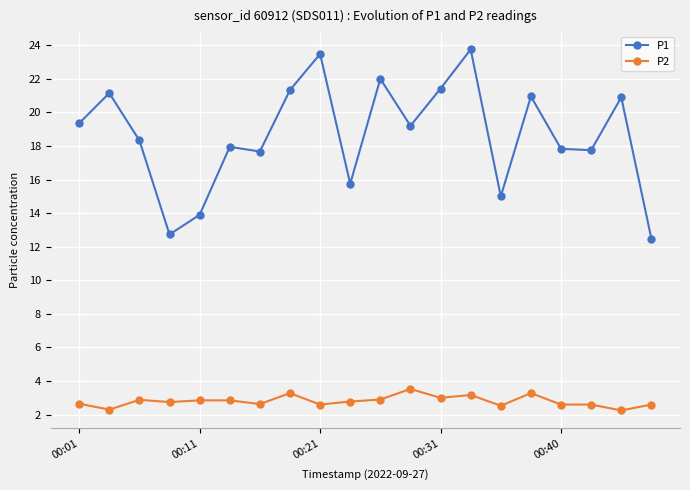

What are all the series names shown in the legend?

P1, P2